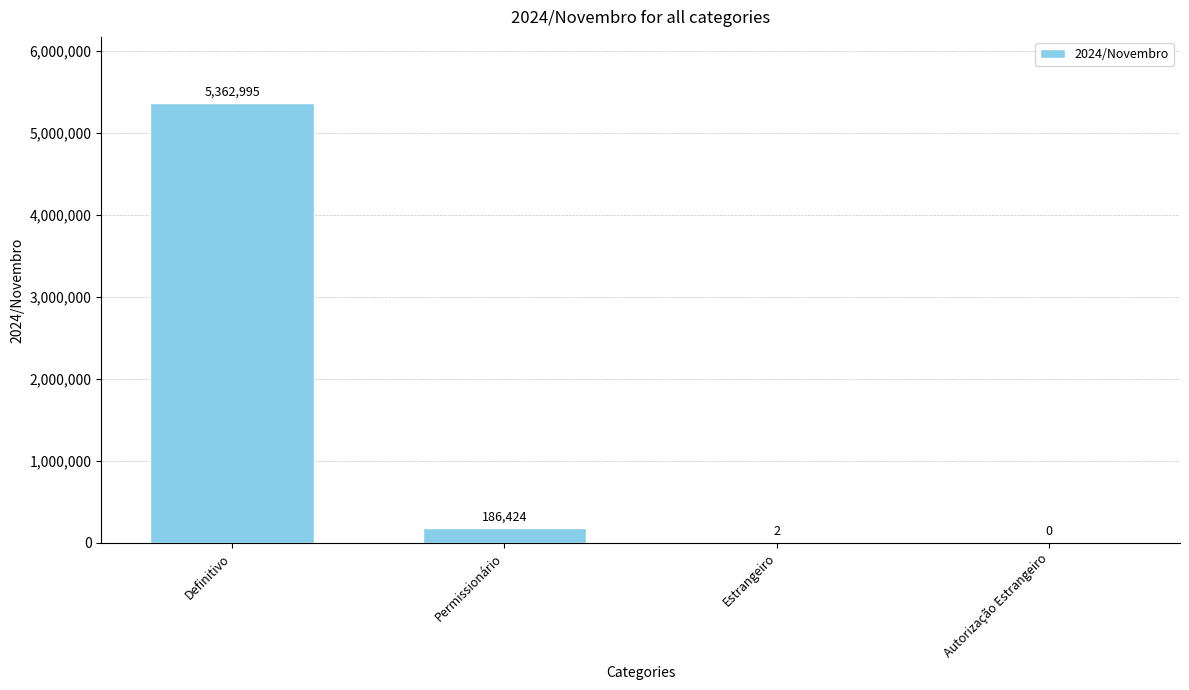

Count the number of categories in the chart.

4